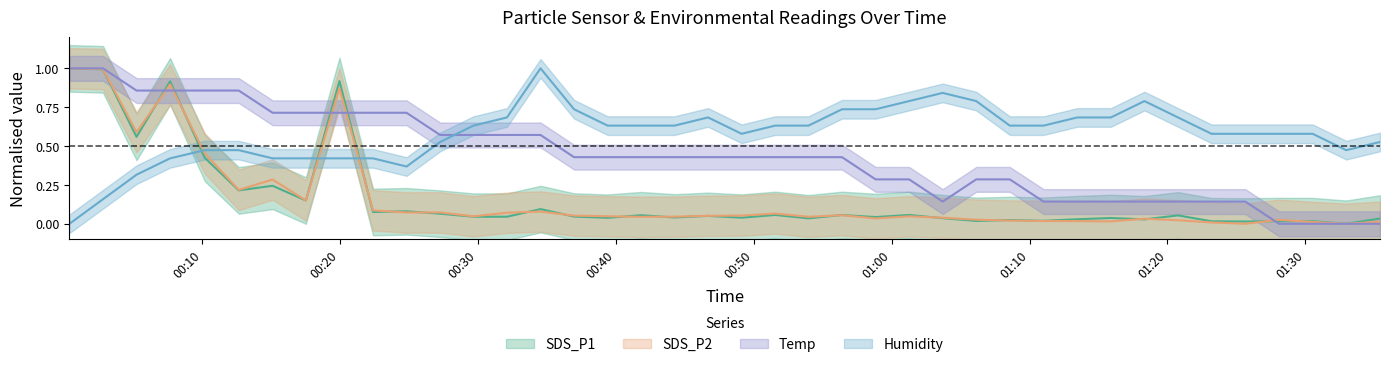

What are all the series names shown in the legend?

SDS_P1, SDS_P2, Temp, Humidity